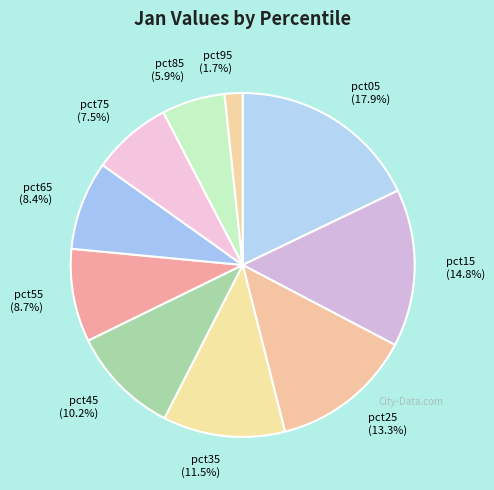

What percentage is the pct05 slice, to the nearest percent?

18%